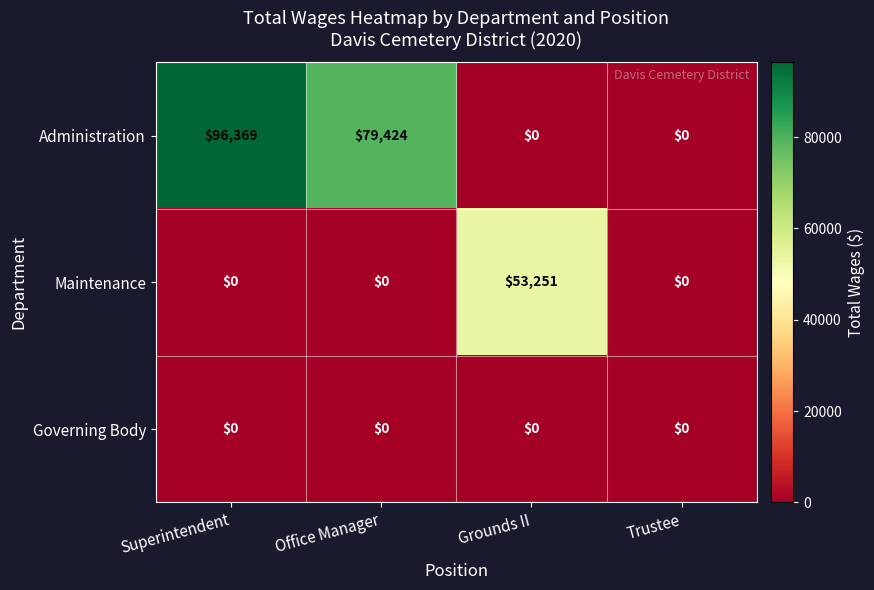

At which label does Maintenance reach its peak?

Grounds II